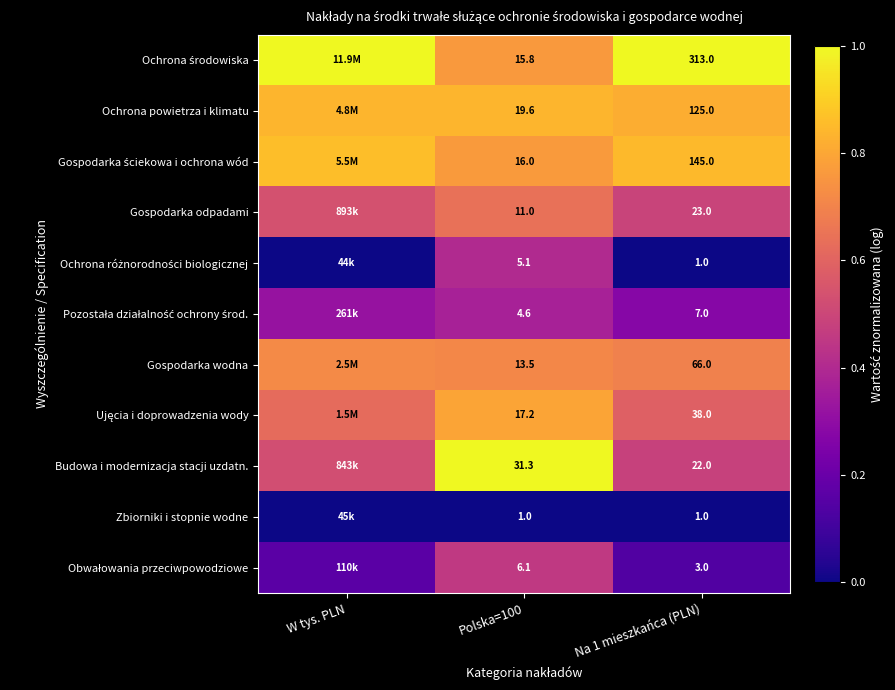

Is it true that Zbiorniki i stopnie wodne equals 0.0 at Na 1 mieszkańca (PLN)?

False